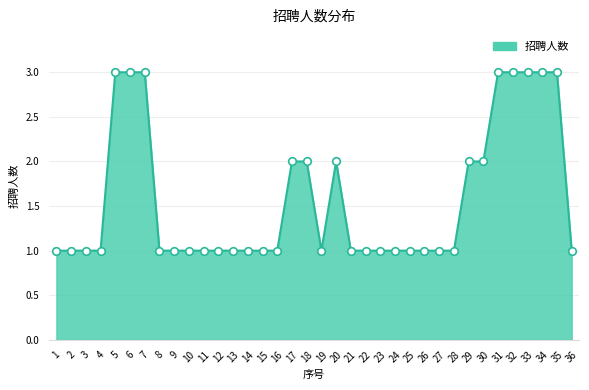

Approximately how many times larger is the value at 7 compared to 29?

1.5